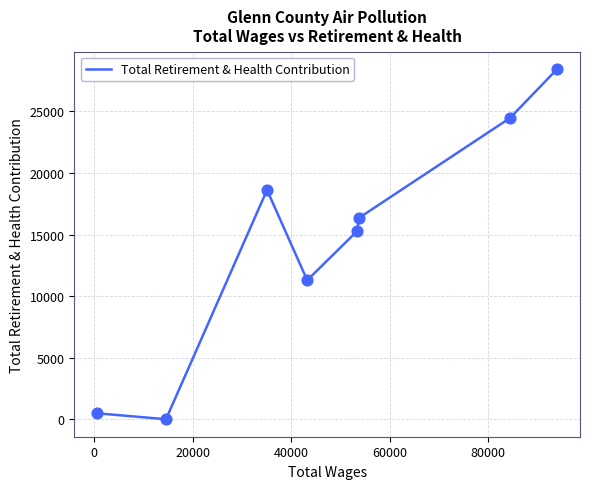

What is the difference between the maximum and minimum values?

28434